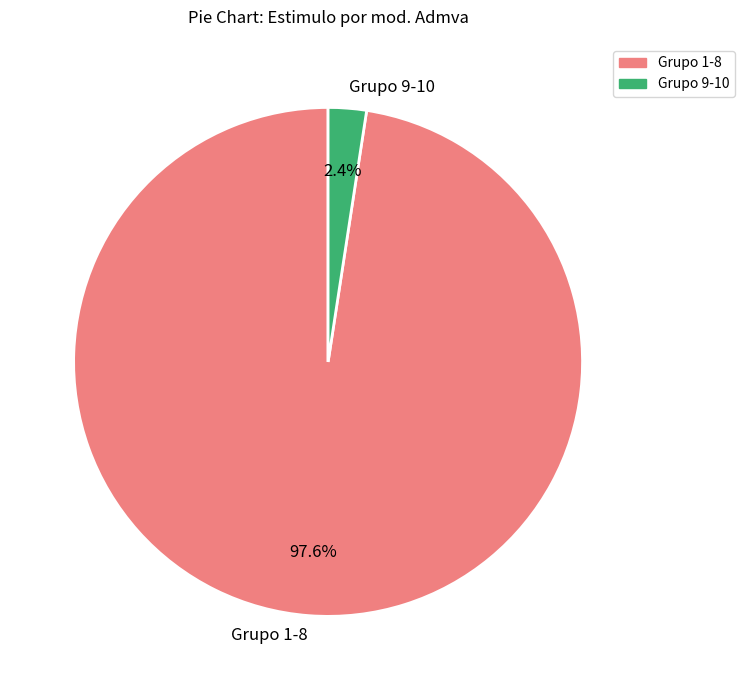

Which category has the biggest portion of the pie?

Grupo 1-8